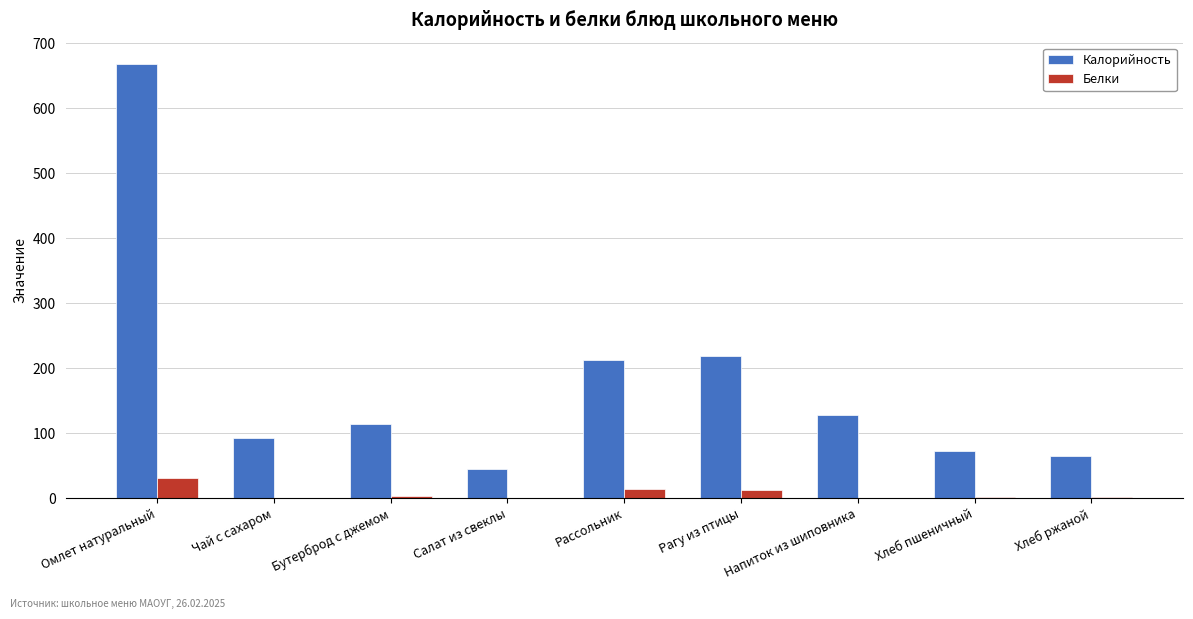

Count the number of data series in this chart.

2